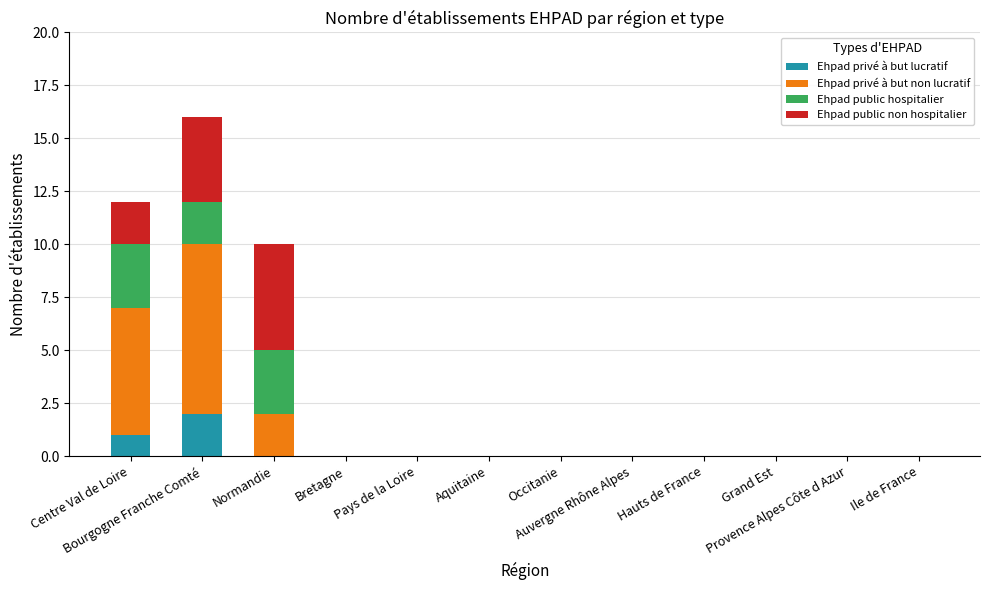

Are the bars horizontal?

No